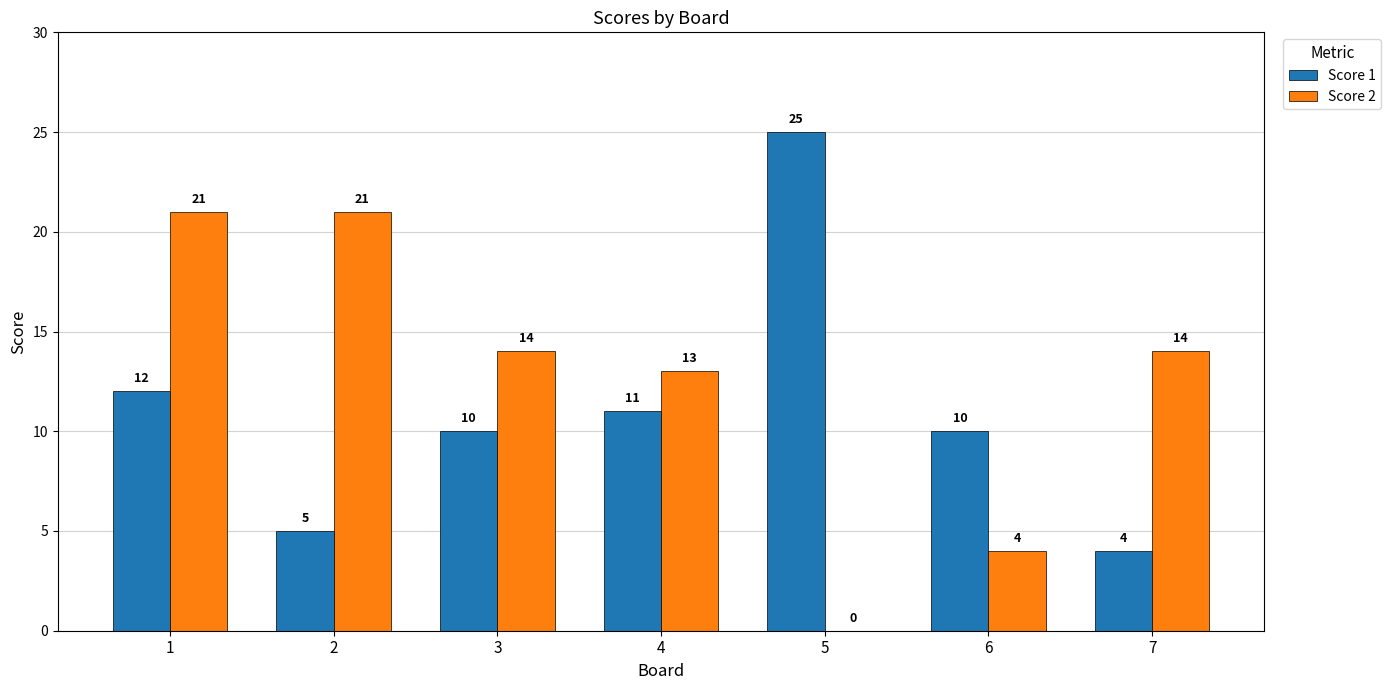

Reading right to left, extract all data points from this chart.

Score 1: 7=4	6=10	5=25	4=11	3=10	2=5	1=12
Score 2: 7=14	6=4	5=0	4=13	3=14	2=21	1=21